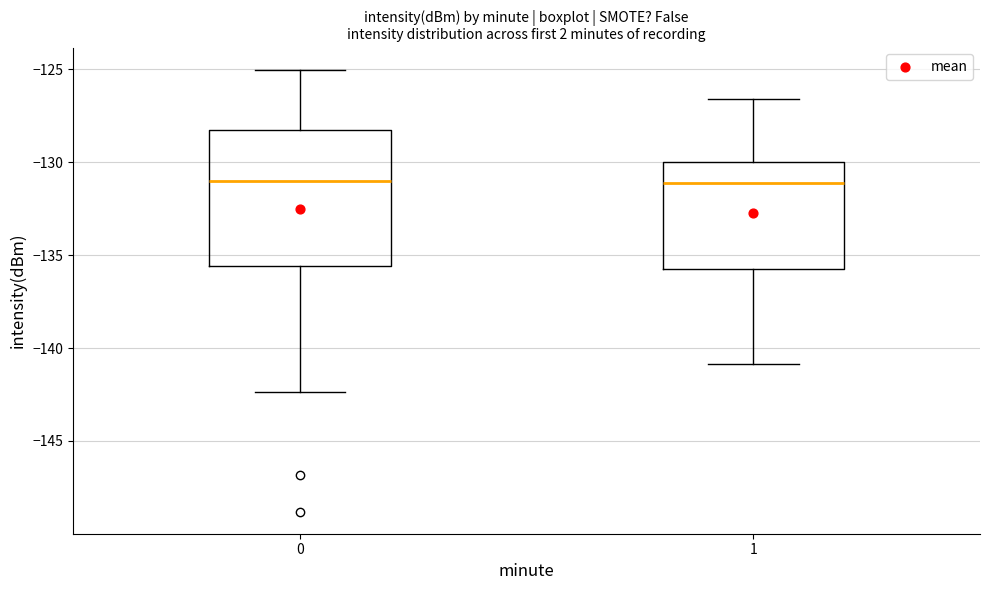

Reading left to right, read every box against the y-axis: the position of its median line, the range the box covers, and the ends of its whiskers. The values are not printed on the chart, so give them approximately, as read against the axis.

0: median -131.0, box -135.5 to -128.5, whiskers -142.5 to -125.0
1: median -131.0, box -136.0 to -130.0, whiskers -141.0 to -126.5